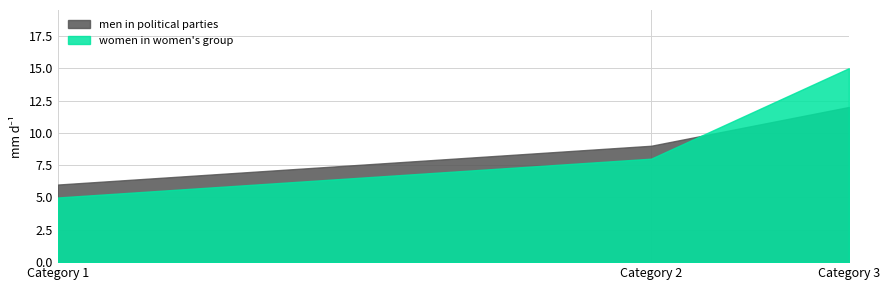

Which label corresponds to the largest value in the chart?

Category 3